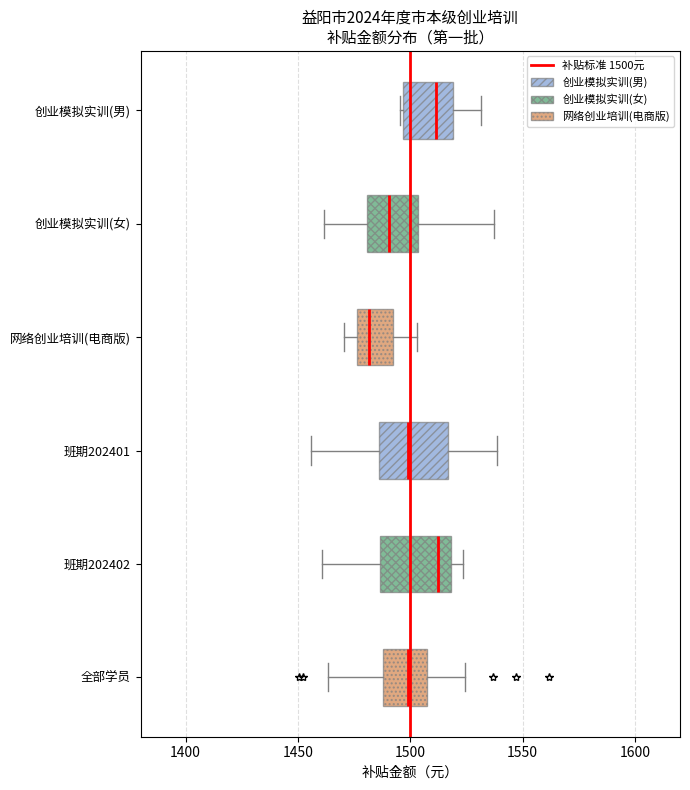

Reading bottom to top, transcribe this box plot: for each box, give where its median line is, the range the box spans, and where its two whiskers end, as read against the x-axis. The values are not printed on the chart, so give them approximately, as read against the axis.

全部学员: median 1500, box 1490 to 1505, whiskers 1465 to 1525
班期202402: median 1510, box 1485 to 1520, whiskers 1460 to 1525
班期202401: median 1500, box 1485 to 1515, whiskers 1455 to 1540
网络创业培训(电商版): median 1480, box 1475 to 1490, whiskers 1470 to 1505
创业模拟实训(女): median 1490, box 1480 to 1505, whiskers 1460 to 1535
创业模拟实训(男): median 1510, box 1495 to 1520, whiskers 1495 to 1530